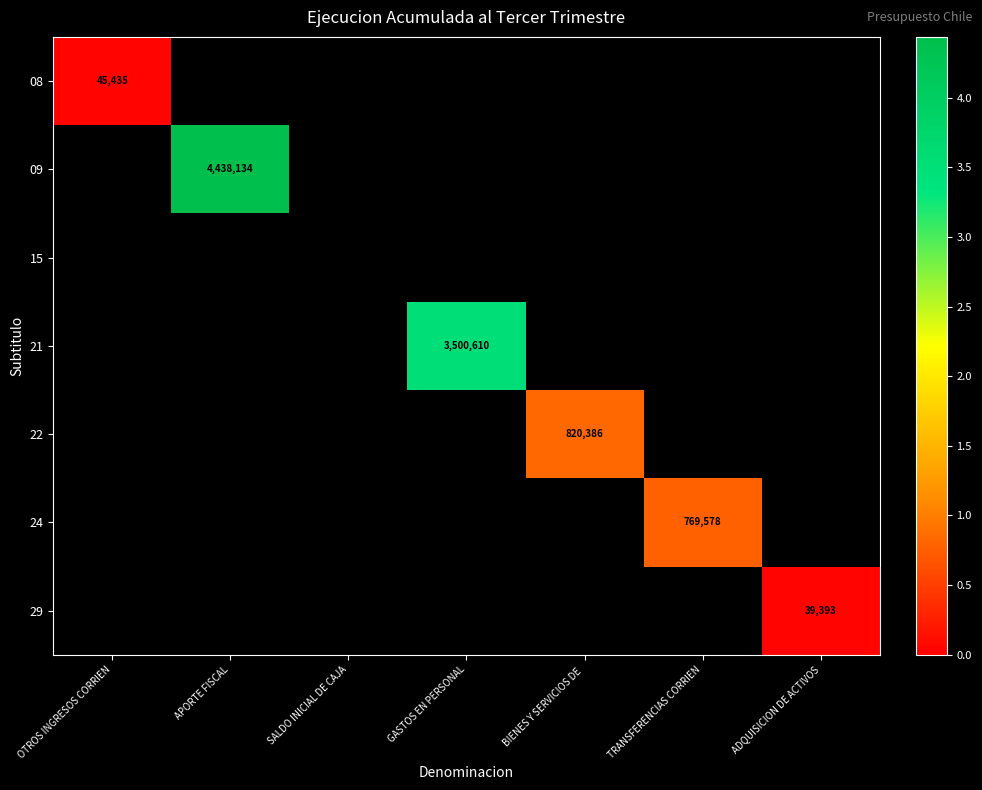

The value of 21 at GASTOS EN PERSONAL is 5428297. True or false?

False